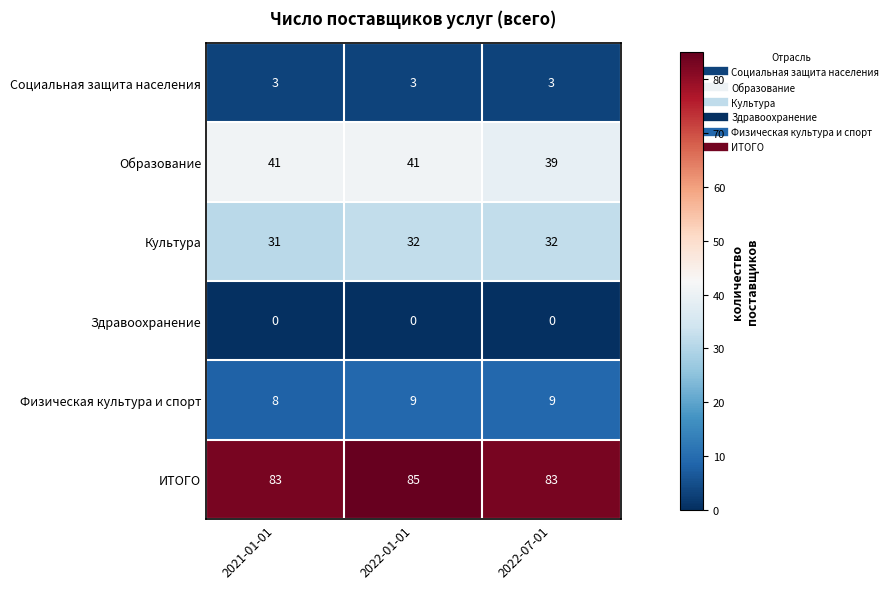

At 2021-01-01, list the series in order from smallest to largest.

Здравоохранение, Социальная защита населения, Физическая культура и спорт, Культура, Образование, ИТОГО